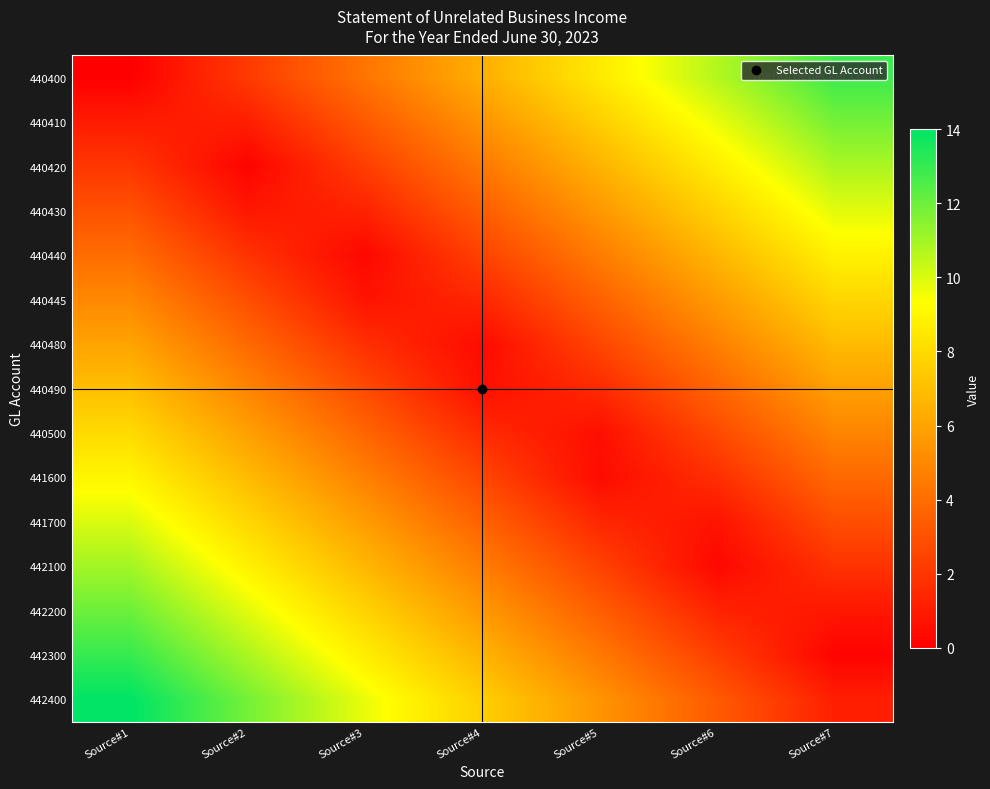

Reading left to right, transcribe all the data shown in this chart.

440400: Source#1=0.0	Source#2=2.1	Source#3=4.3	Source#4=6.4	Source#5=8.6	Source#6=10.7	Source#7=12.9
440410: Source#1=1.0	Source#2=1.1	Source#3=3.3	Source#4=5.4	Source#5=7.6	Source#6=9.7	Source#7=11.9
440420: Source#1=2.0	Source#2=0.1	Source#3=2.3	Source#4=4.4	Source#5=6.6	Source#6=8.7	Source#7=10.9
440430: Source#1=3.0	Source#2=0.9	Source#3=1.3	Source#4=3.4	Source#5=5.6	Source#6=7.7	Source#7=9.9
440440: Source#1=4.0	Source#2=1.9	Source#3=0.3	Source#4=2.4	Source#5=4.6	Source#6=6.7	Source#7=8.9
440445: Source#1=5.0	Source#2=2.9	Source#3=0.7	Source#4=1.4	Source#5=3.6	Source#6=5.7	Source#7=7.9
440480: Source#1=6.0	Source#2=3.9	Source#3=1.7	Source#4=0.4	Source#5=2.6	Source#6=4.7	Source#7=6.9
440490: Source#1=7.0	Source#2=4.9	Source#3=2.7	Source#4=0.6	Source#5=1.6	Source#6=3.7	Source#7=5.9
440500: Source#1=8.0	Source#2=5.9	Source#3=3.7	Source#4=1.6	Source#5=0.6	Source#6=2.7	Source#7=4.9
441600: Source#1=9.0	Source#2=6.9	Source#3=4.7	Source#4=2.6	Source#5=0.4	Source#6=1.7	Source#7=3.9
441700: Source#1=10.0	Source#2=7.9	Source#3=5.7	Source#4=3.6	Source#5=1.4	Source#6=0.7	Source#7=2.9
442100: Source#1=11.0	Source#2=8.9	Source#3=6.7	Source#4=4.6	Source#5=2.4	Source#6=0.3	Source#7=1.9
442200: Source#1=12.0	Source#2=9.9	Source#3=7.7	Source#4=5.6	Source#5=3.4	Source#6=1.3	Source#7=0.9
442300: Source#1=13.0	Source#2=10.9	Source#3=8.7	Source#4=6.6	Source#5=4.4	Source#6=2.3	Source#7=0.1
442400: Source#1=14.0	Source#2=11.9	Source#3=9.7	Source#4=7.6	Source#5=5.4	Source#6=3.3	Source#7=1.1